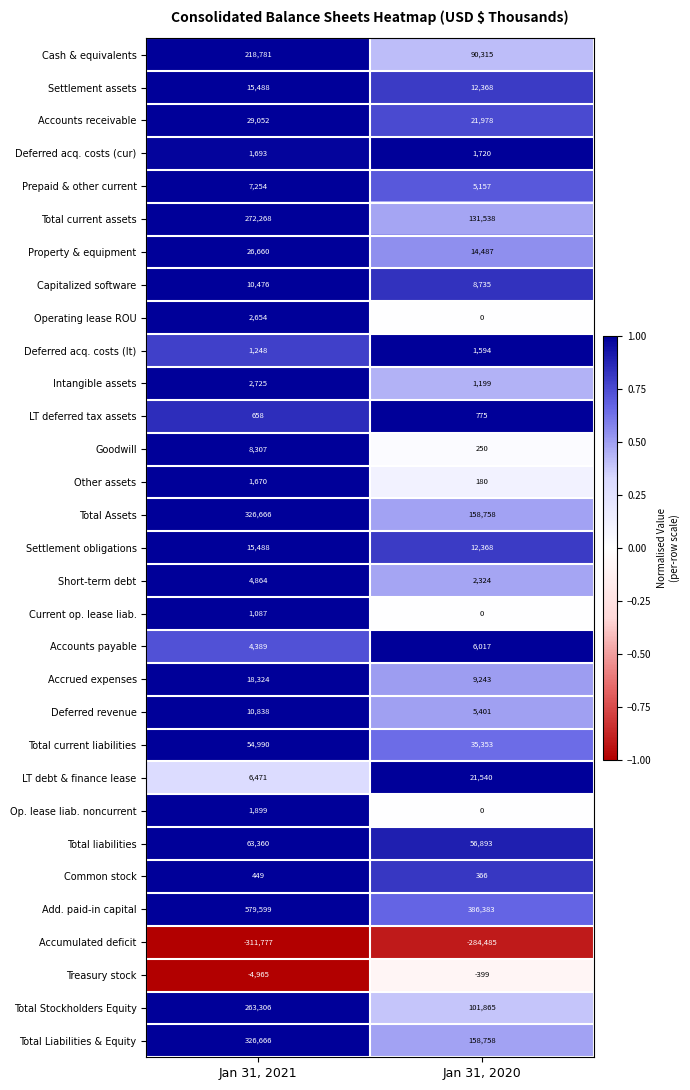

Is it true that Treasury stock equals -187 at Jan 31, 2020?

False